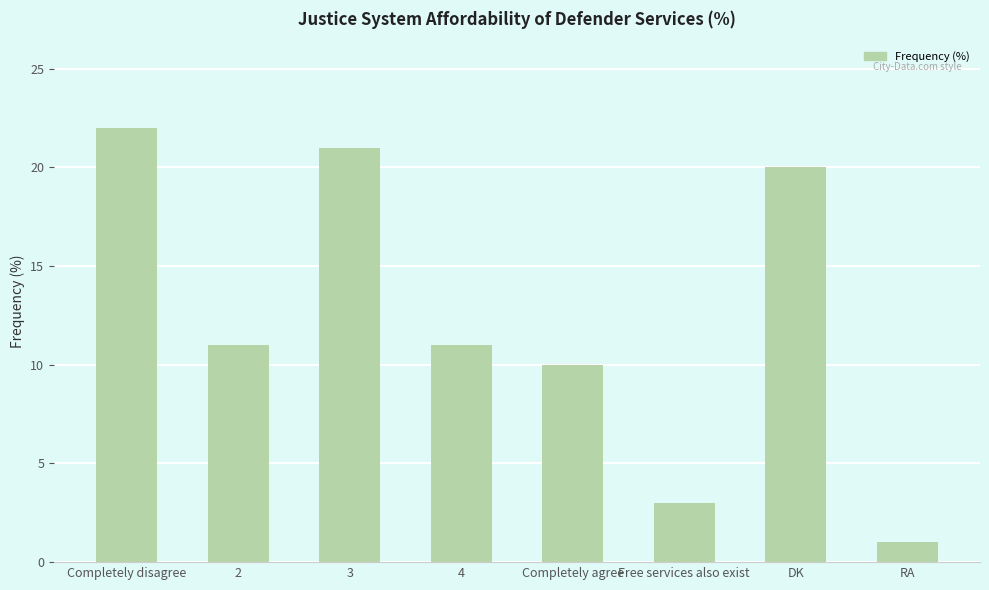

The value at 2 is 11. True or false?

True